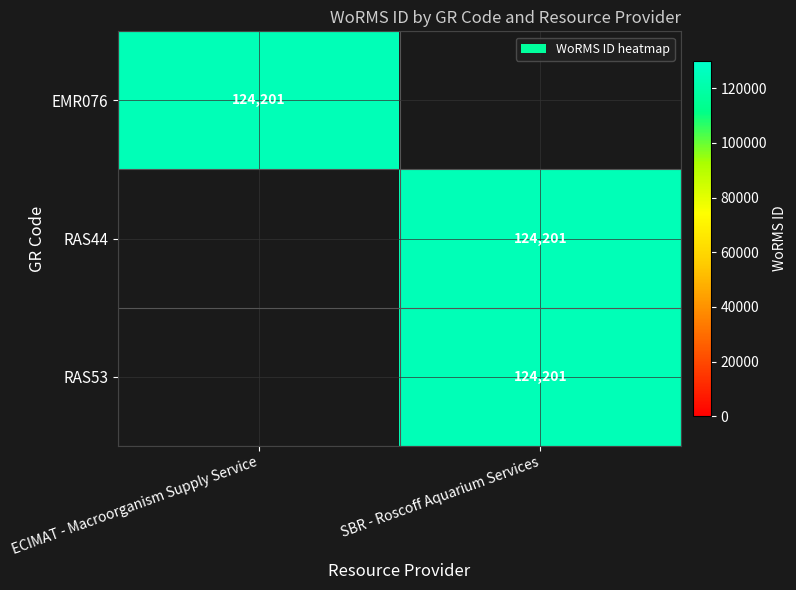

How many data points does each series have?

2